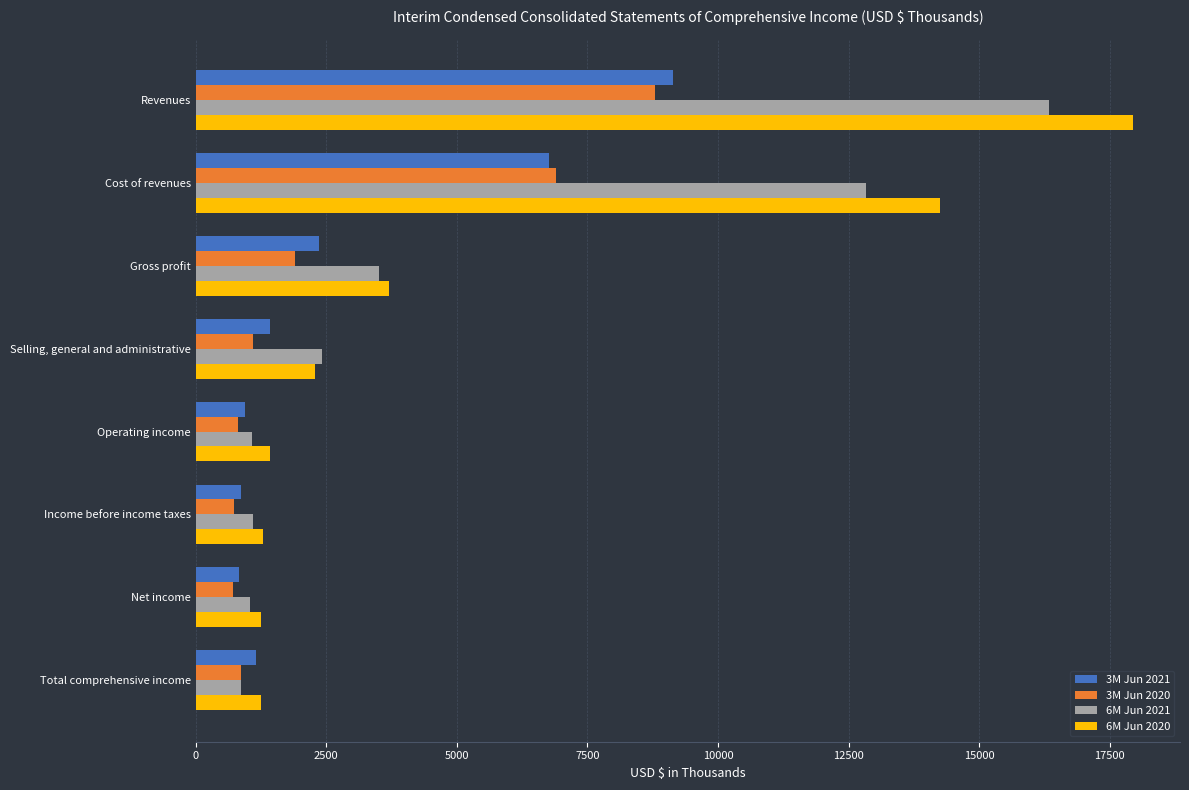

What is the maximum value shown in the chart?

17949